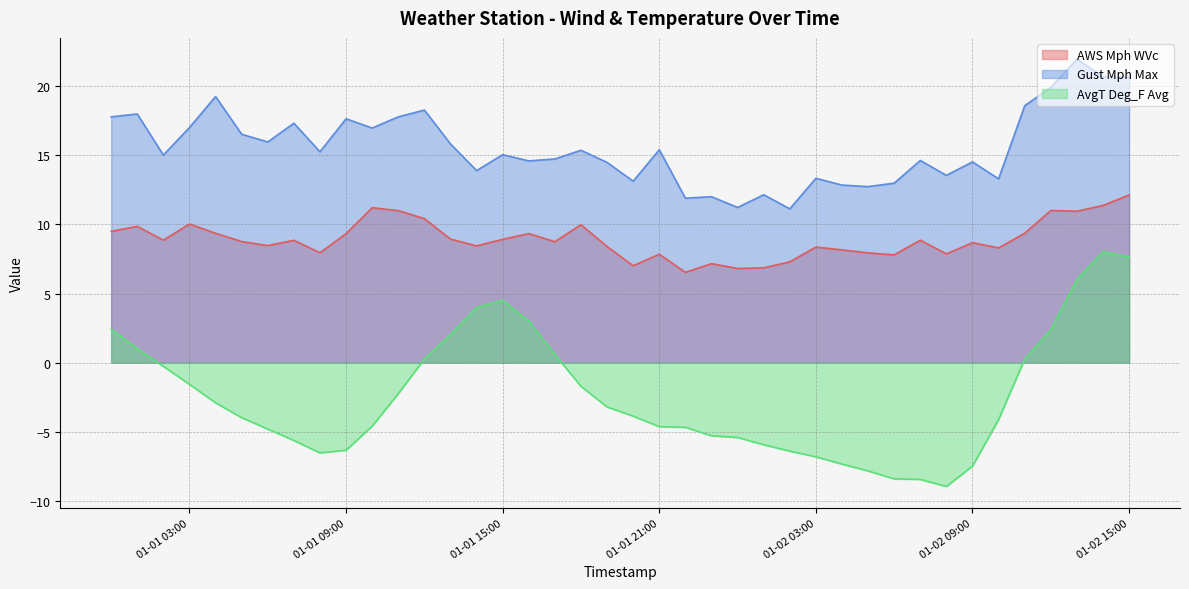

True or false: AvgT Deg_F Avg and Gust Mph Max intersect in this chart.

False